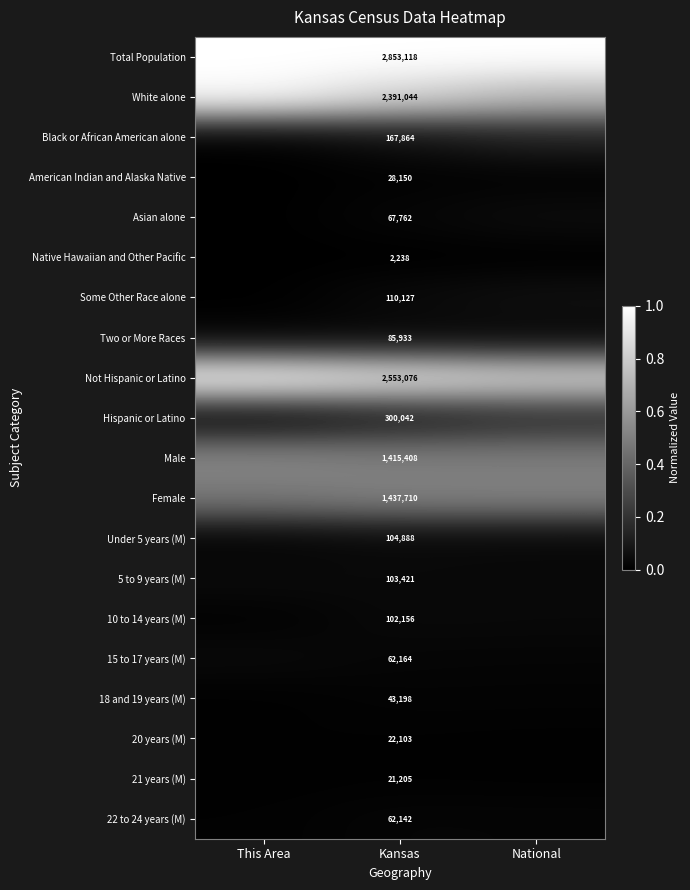

How many data points does each series have?

3